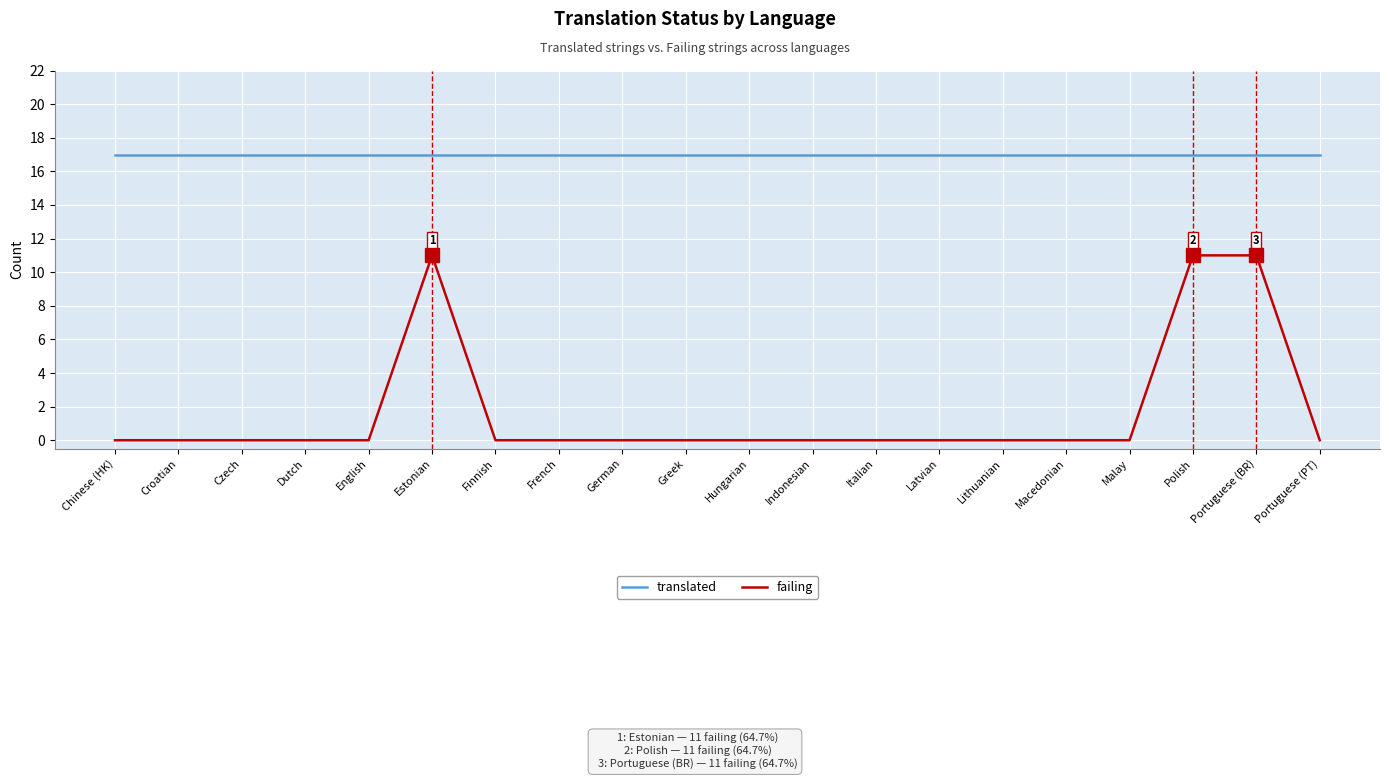

True or false: translated and failing cross at least once.

False